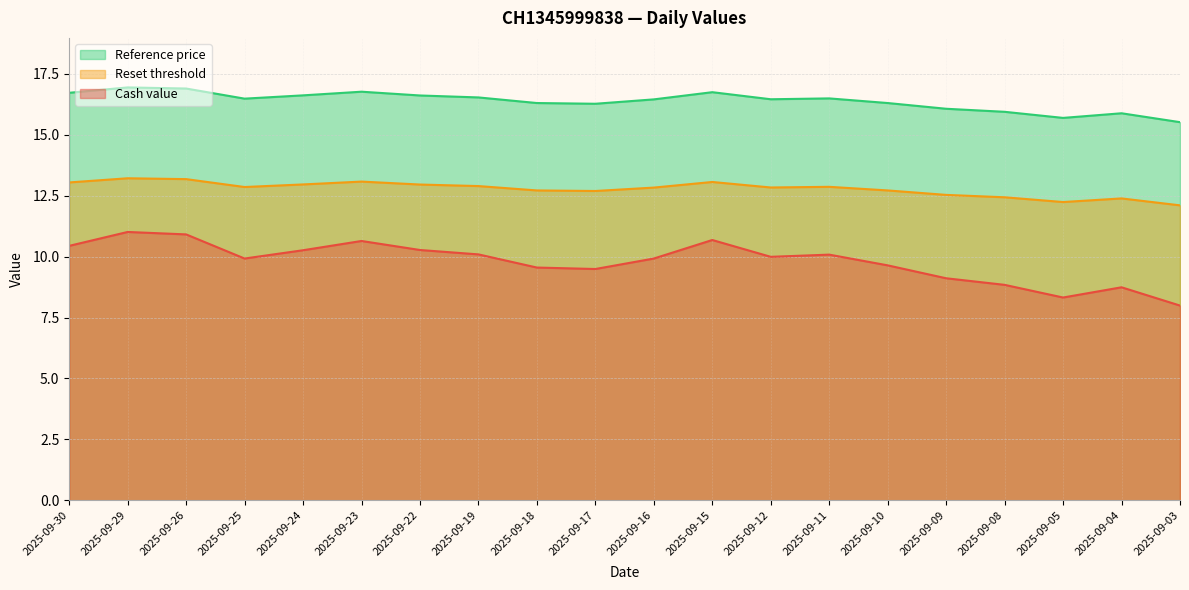

How many lines are shown in the chart?

3